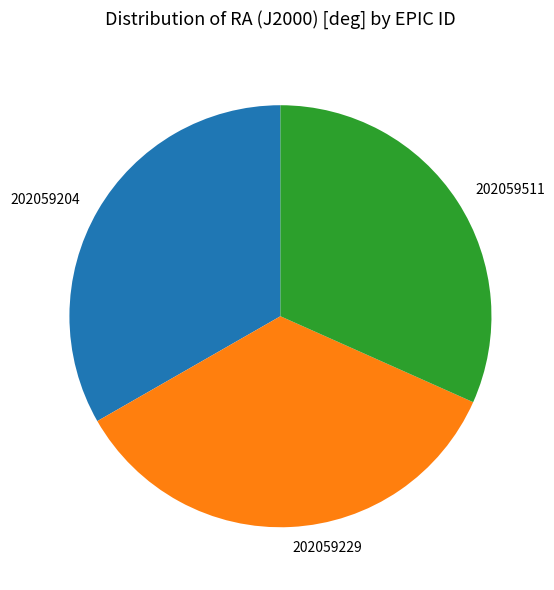

The 202059229 slice represents 35% of the pie. True or false?

True